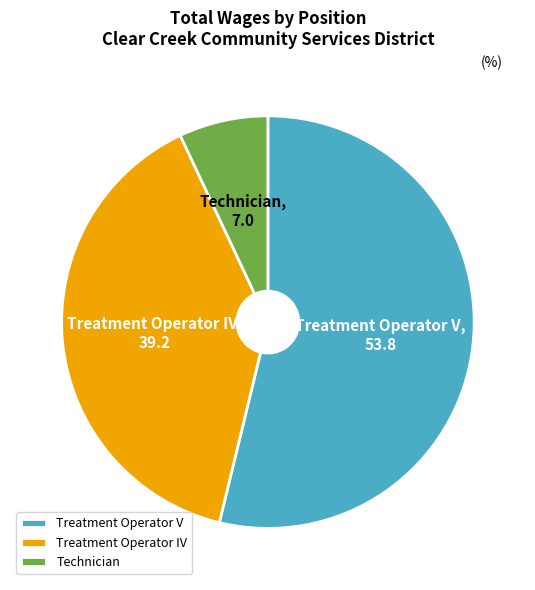

How many slices are in this pie chart?

3